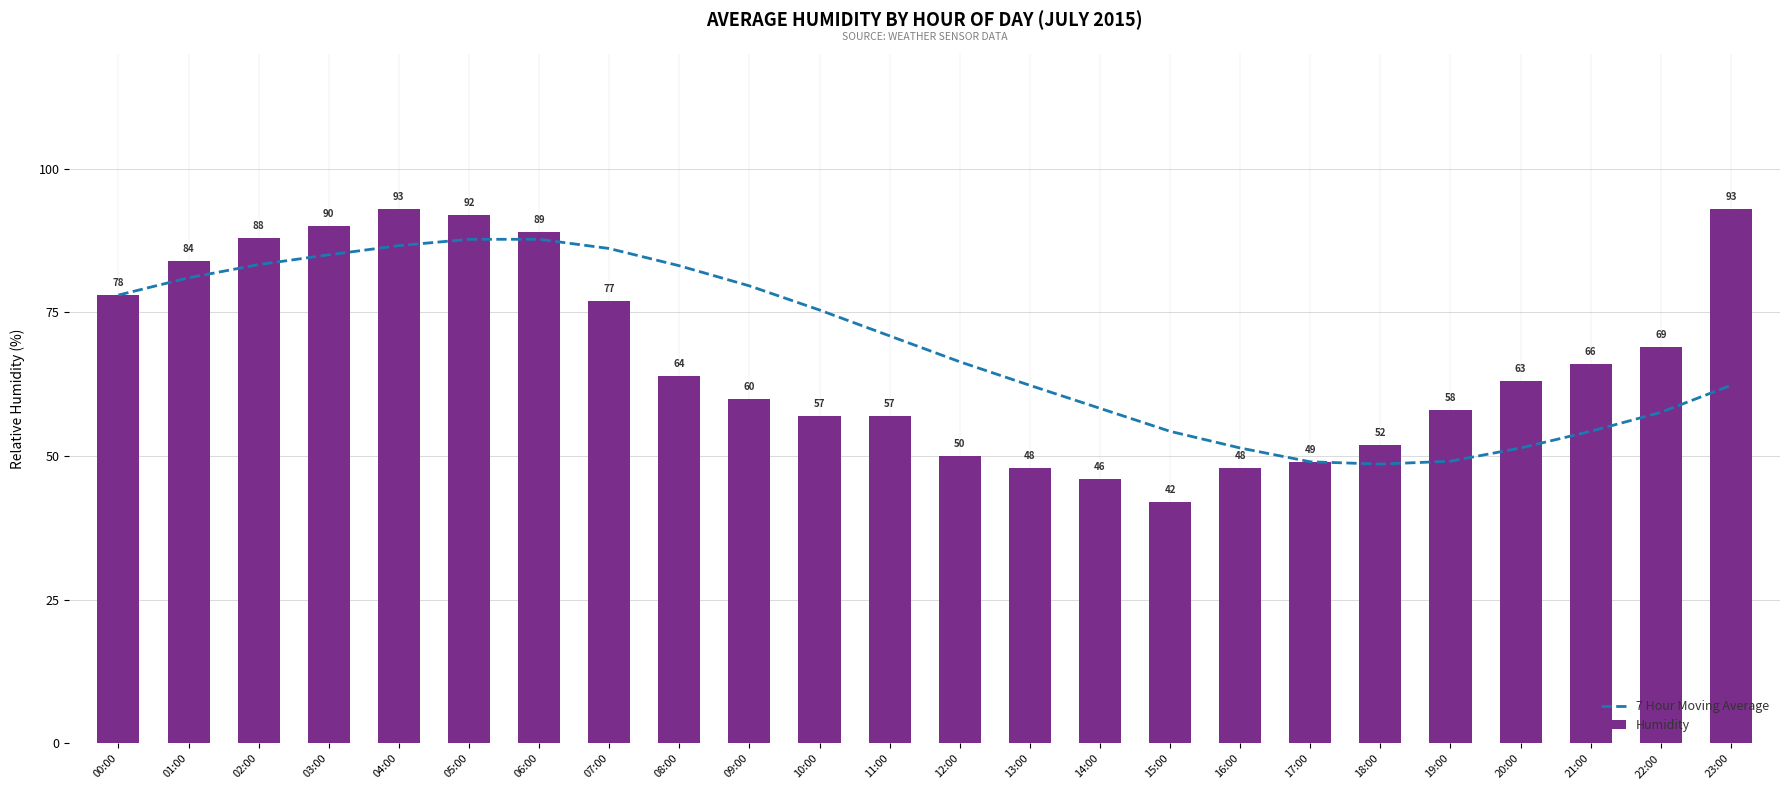

List the series in order of their peak value, lowest first.

7 Hour Moving Average, Humidity